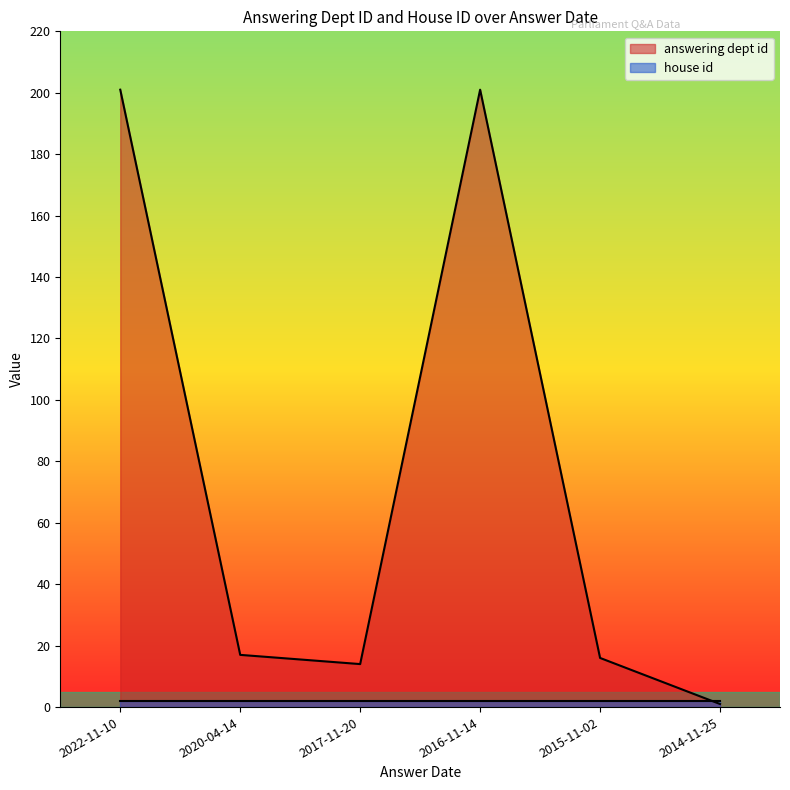

Between 2016-11-14 and 2014-11-25, which is larger?

2016-11-14